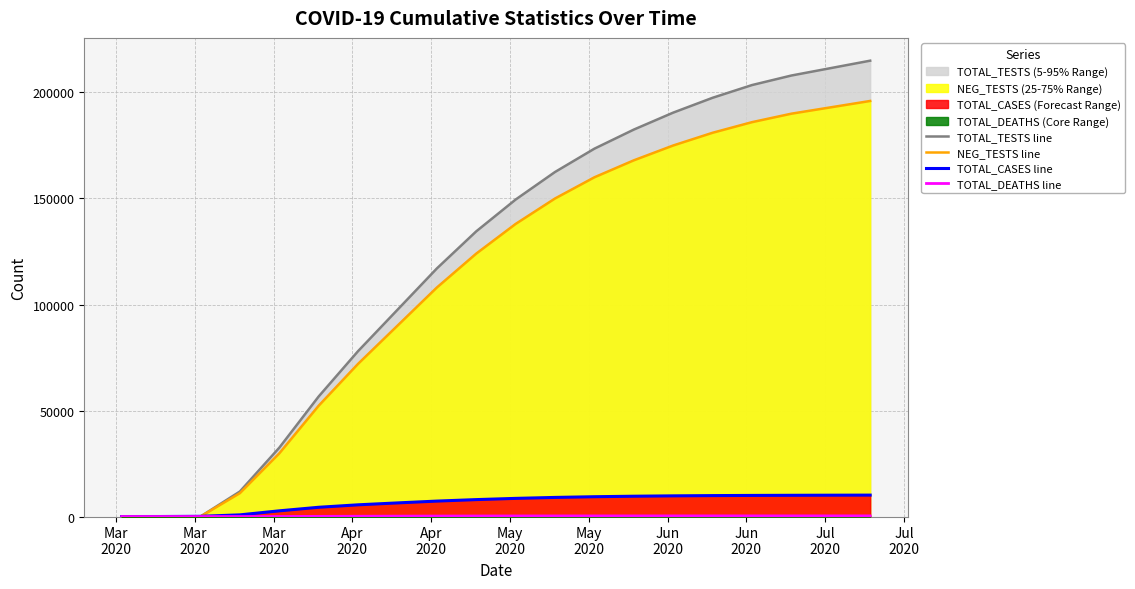

Which series has the largest total across all categories?

TOTAL_TESTS line